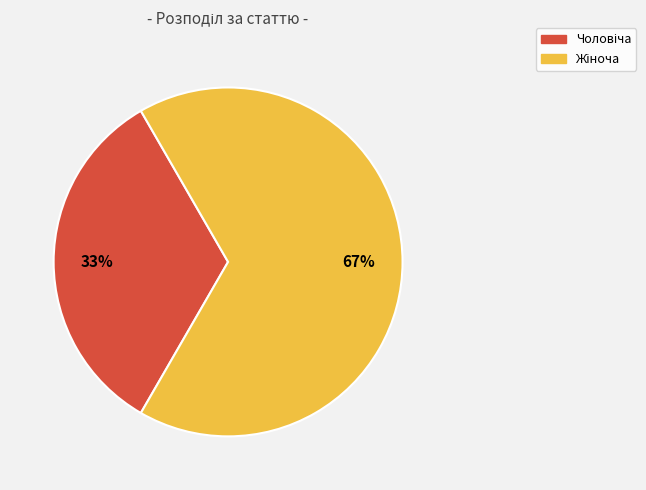

To the nearest percent, what is the average slice percentage?

50%